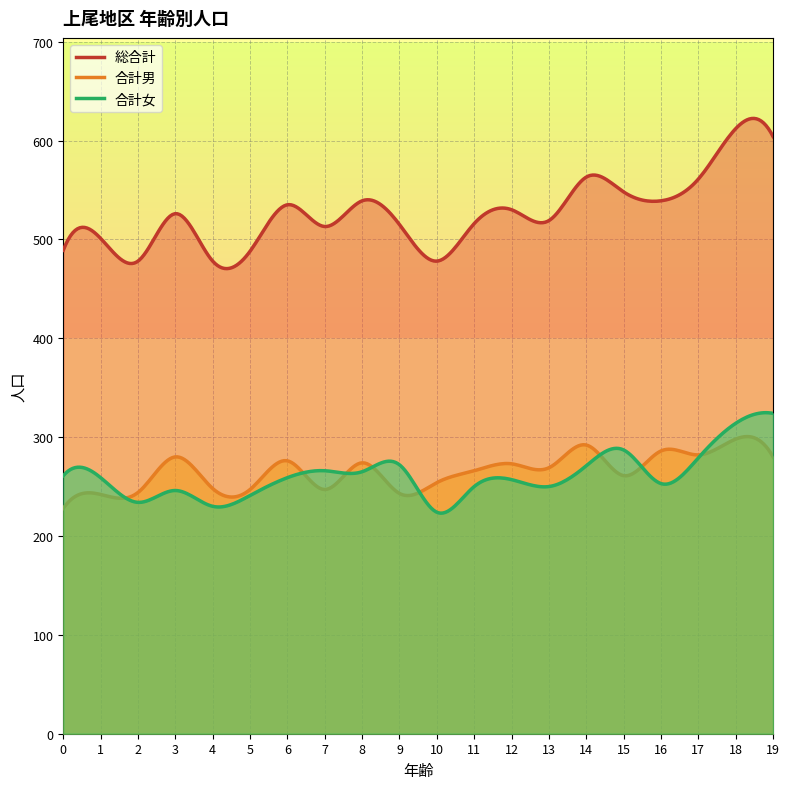

Reading left to right, transcribe all the data shown in this chart.

合計男: 0=228	1=242	2=244	3=280	4=248	5=247	6=276	7=247	8=274	9=243	10=254	11=266	12=273	13=269	14=292	15=261	16=286	17=282	18=298	19=280
合計女: 0=261	1=259	2=234	3=246	4=230	5=241	6=259	7=266	8=265	9=272	10=224	11=250	12=257	13=250	14=271	15=287	16=253	17=279	18=314	19=324
総合計: 0=489	1=501	2=478	3=526	4=478	5=488	6=535	7=513	8=539	9=515	10=478	11=516	12=530	13=519	14=563	15=548	16=539	17=561	18=612	19=604